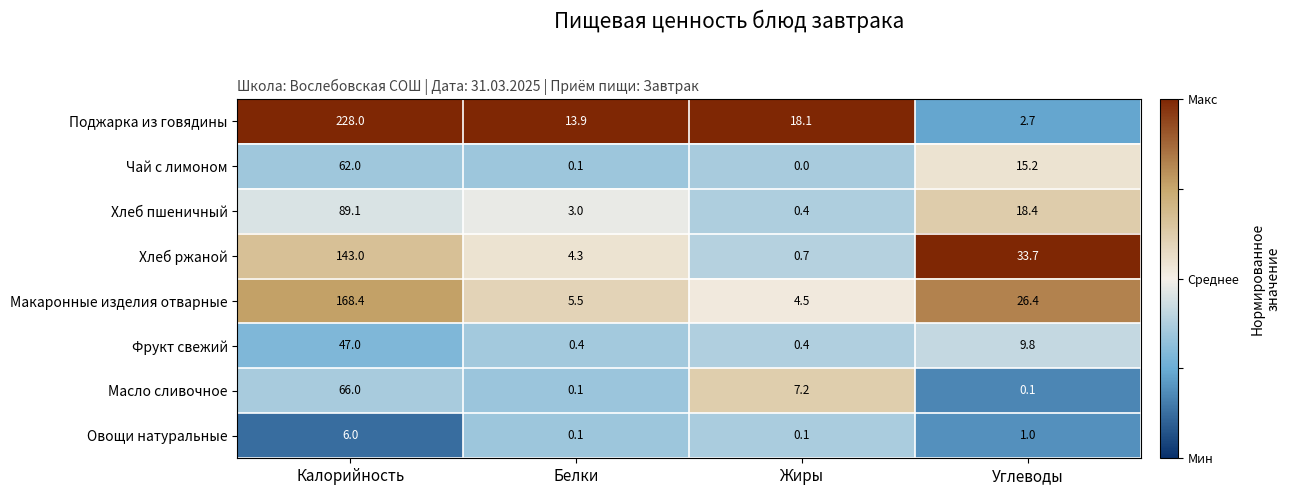

True or false: Хлеб ржаной has a value of 6.9 at Белки.

False